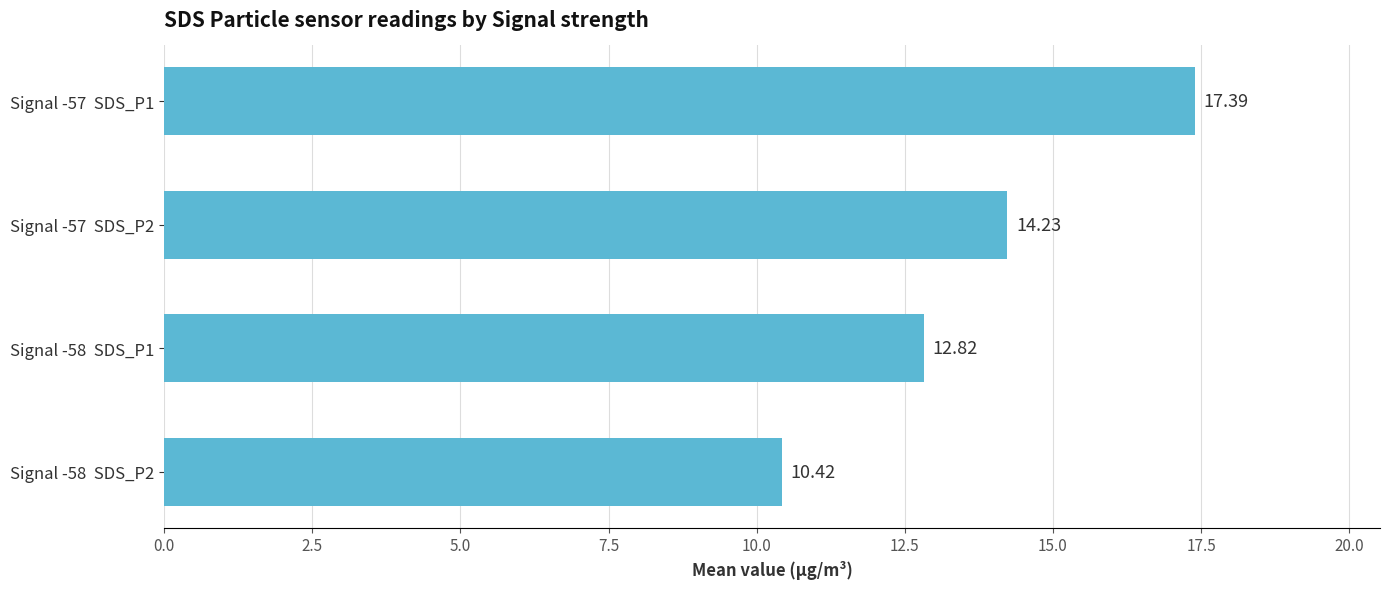

What is the change in value from Signal -58  SDS_P1 to Signal -58  SDS_P2?

-2.4